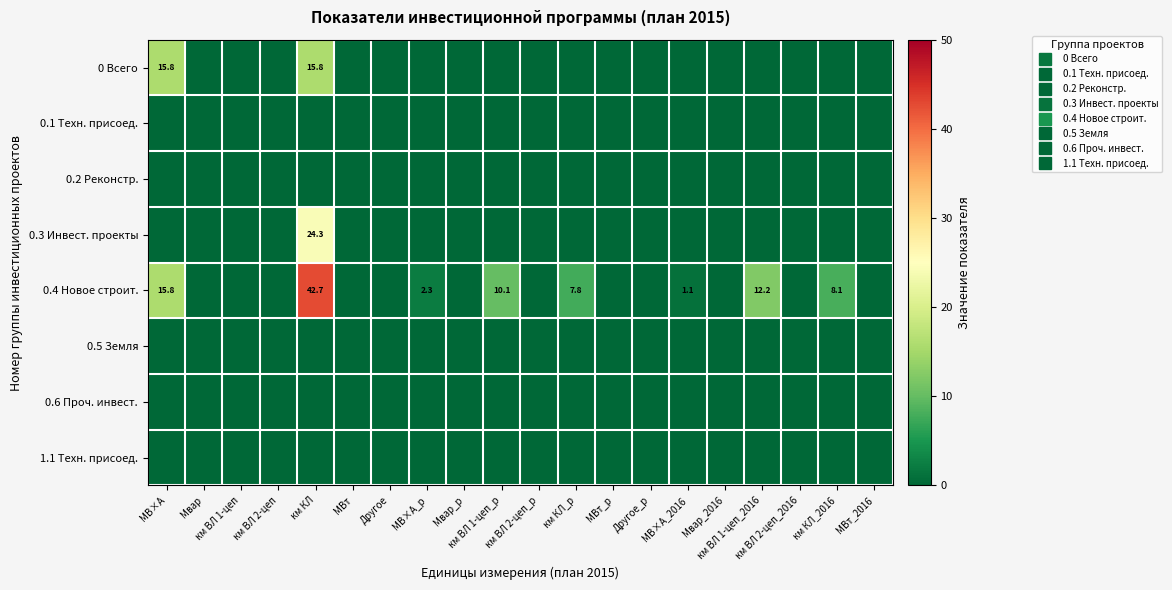

List the labels in order of 0.3 Инвест. проекты value, largest first.

км КЛ, МВ×А, Мвар, км ВЛ 1-цеп, км ВЛ 2-цеп, МВт, Другое, МВ×А_р, Мвар_р, км ВЛ 1-цеп_р, км ВЛ 2-цеп_р, км КЛ_р, МВт_р, Другое_р, МВ×А_2016, Мвар_2016, км ВЛ 1-цеп_2016, км ВЛ 2-цеп_2016, км КЛ_2016, МВт_2016